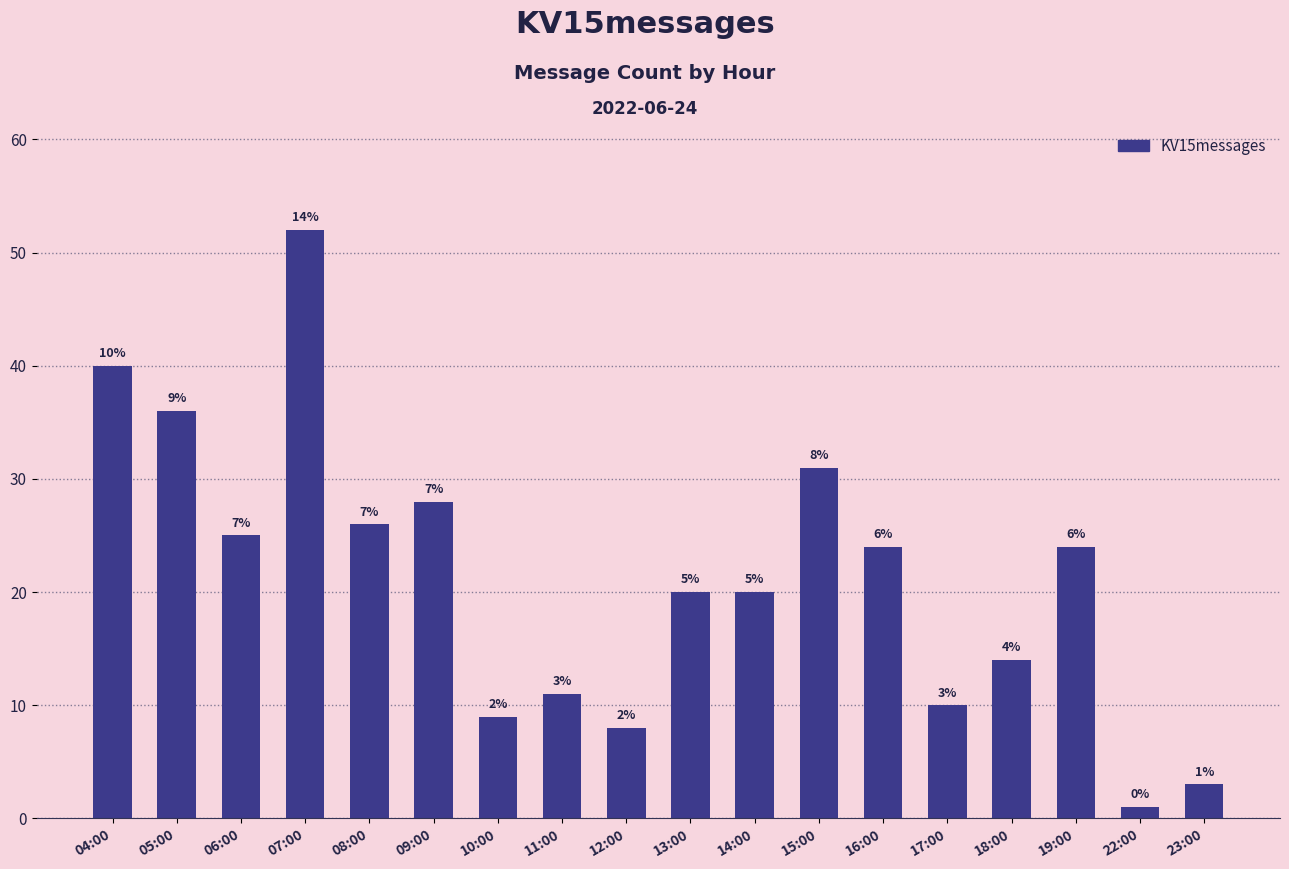

How many bars are there in total?

18